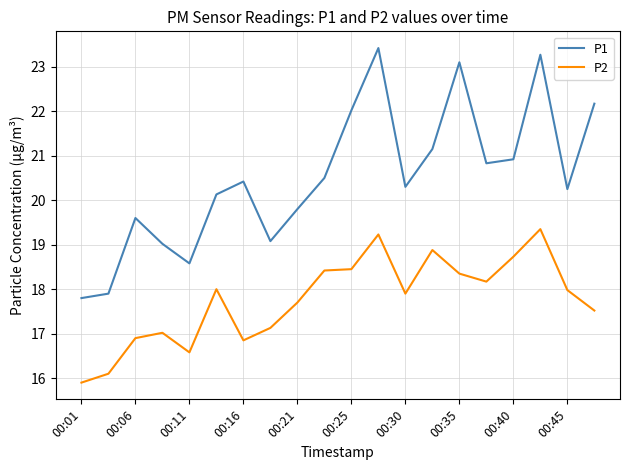

Is this an area chart (filled region under the line)?

No